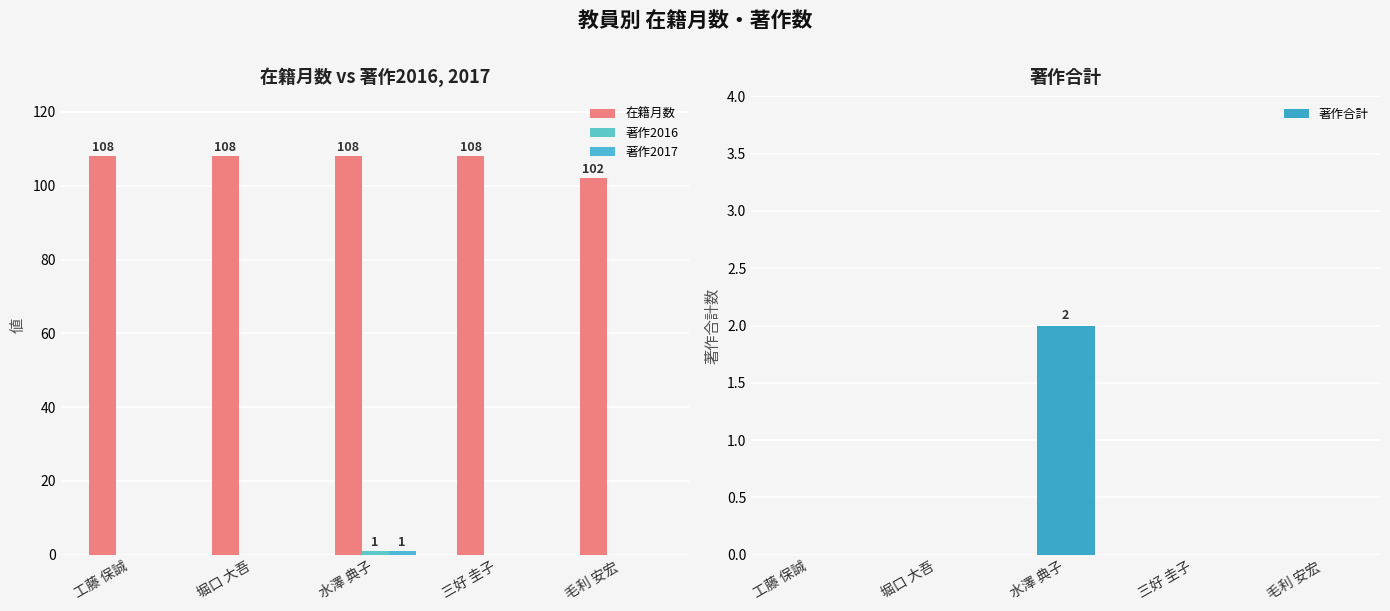

What value does the 著作合計 series have at 水澤 典子?

2